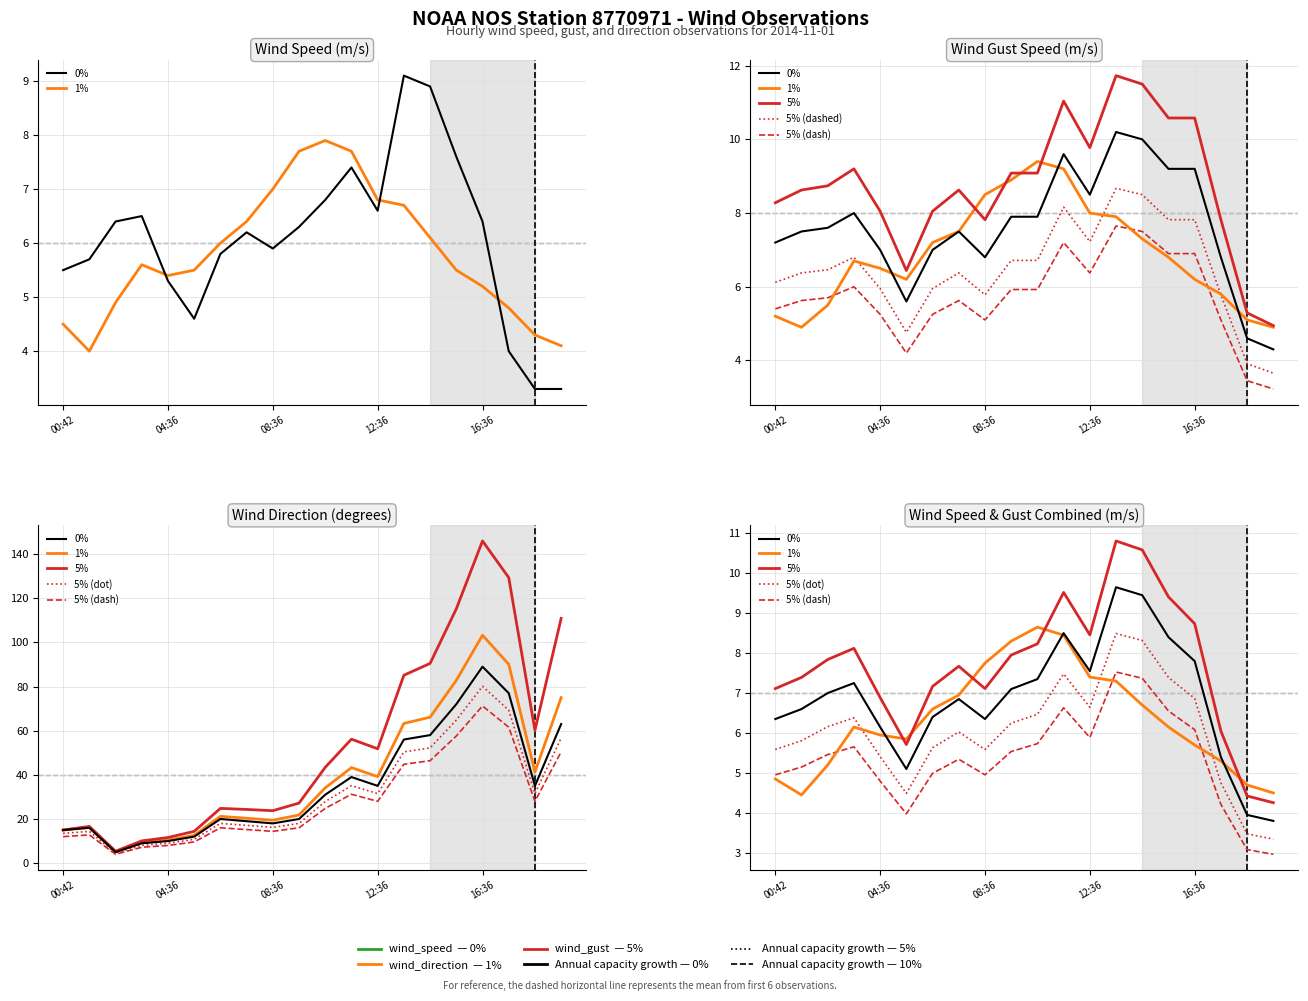

What is the maximum value for 0%?

9.6